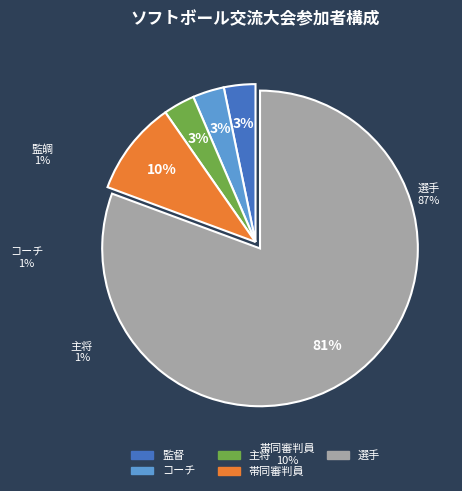

The コーチ slice represents 3% of the pie. True or false?

True